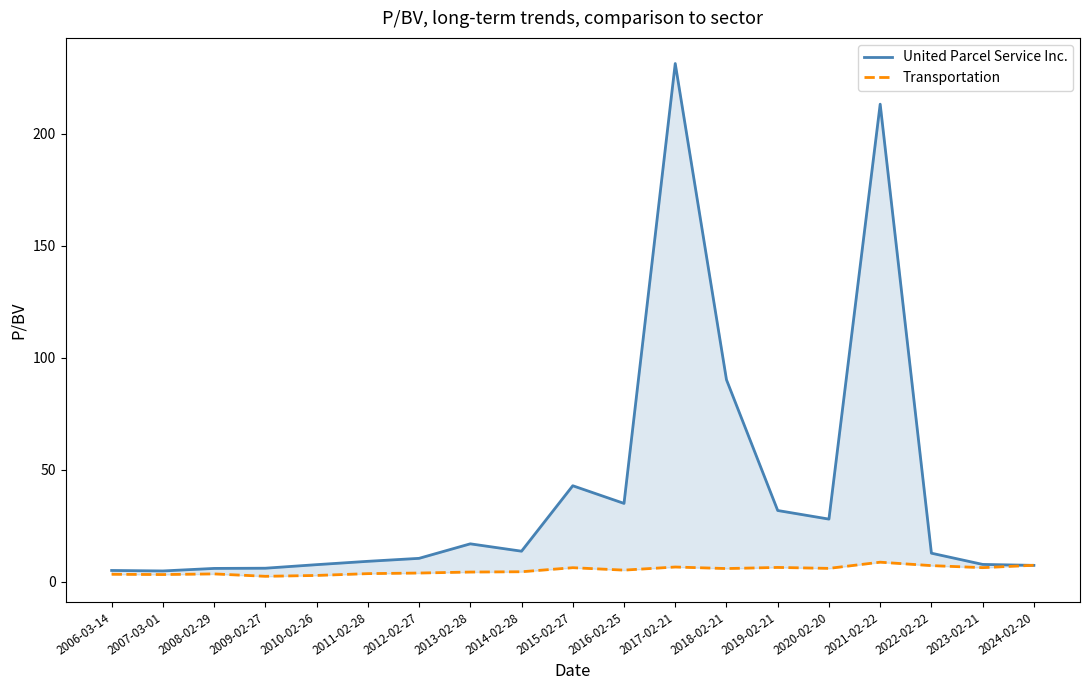

What is the sum of the Transportation values at 2021-02-22 and 2006-03-14?

12.1